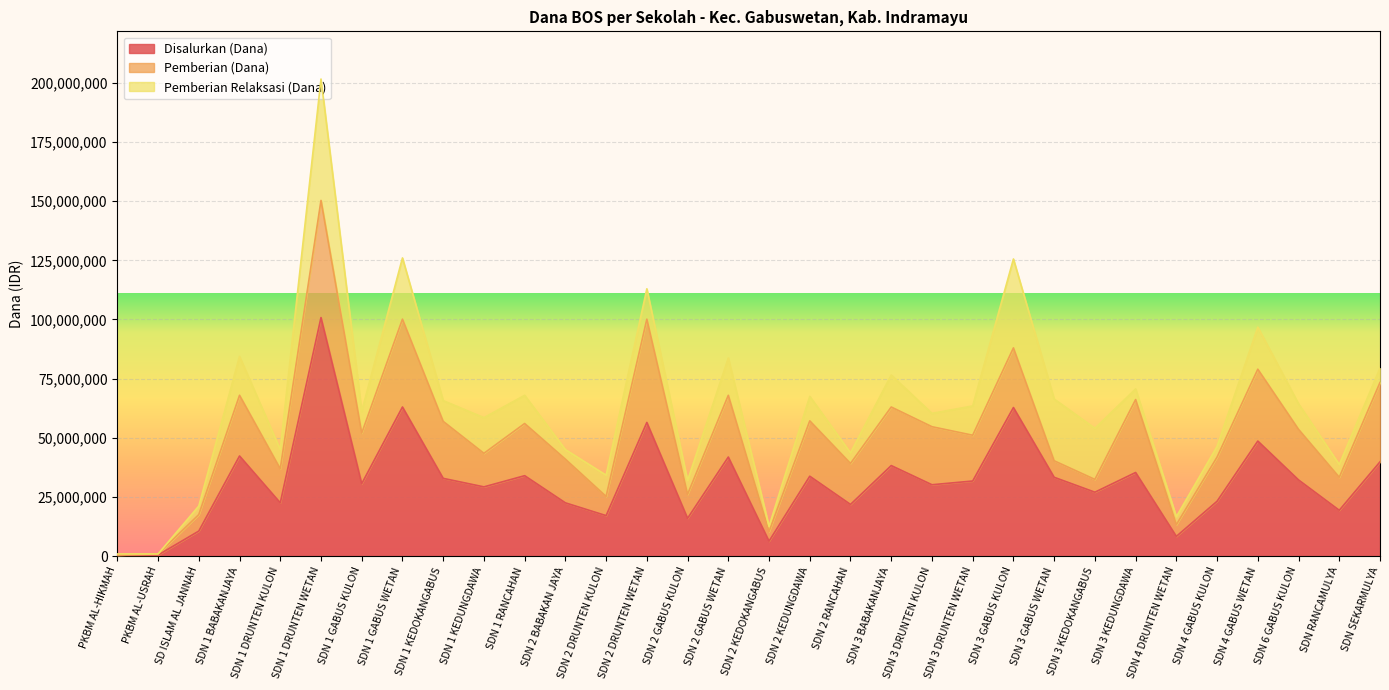

At how many categories does at least one series exceed 62758650?

3